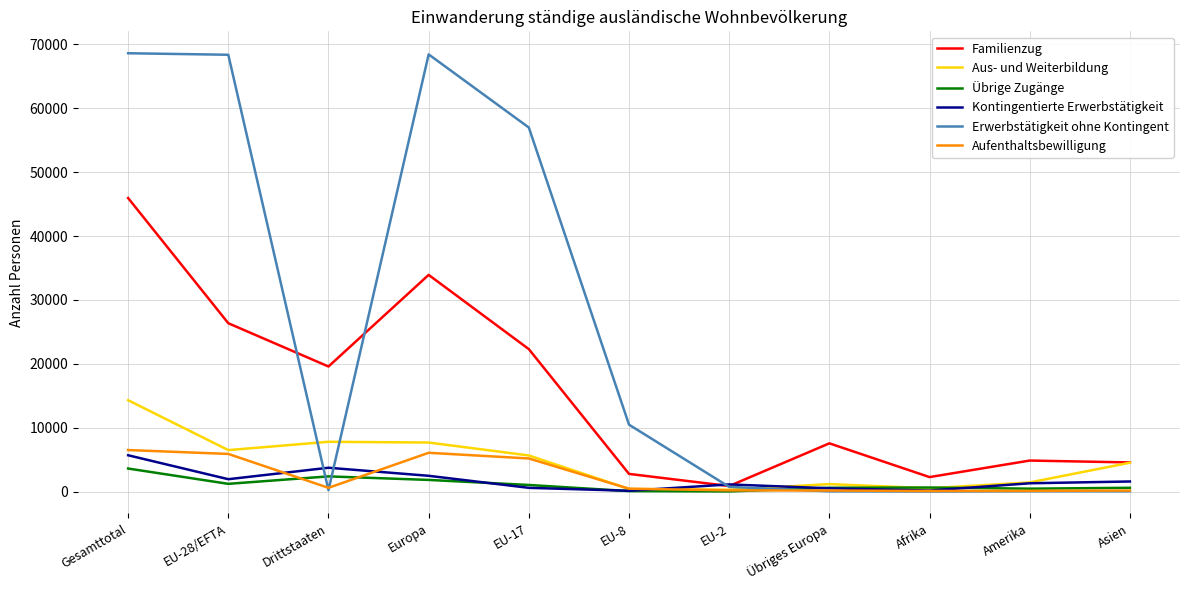

Rank the series by their maximum value, from highest to lowest.

Erwerbstätigkeit ohne Kontingent, Familienzug, Aus- und Weiterbildung, Aufenthaltsbewilligung, Kontingentierte Erwerbstätigkeit, Übrige Zugänge